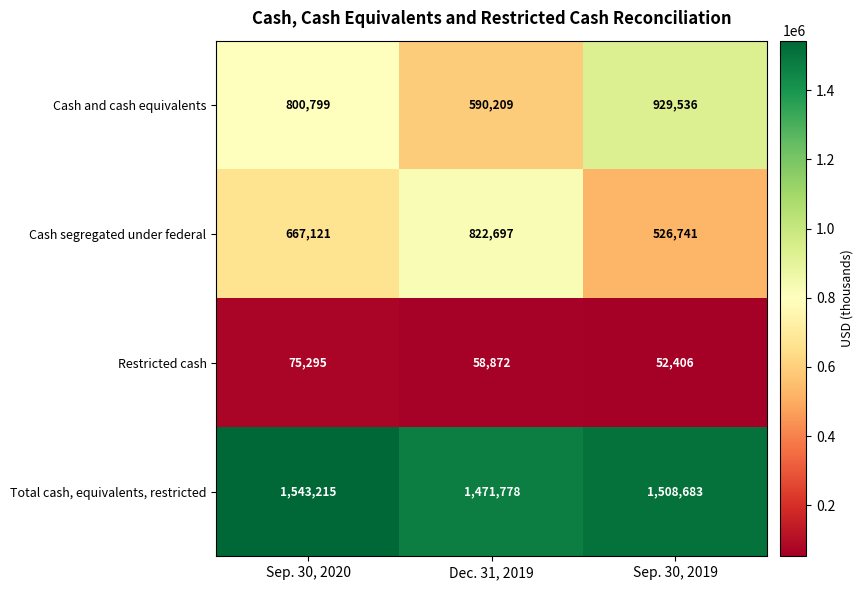

The value of Restricted cash at Sep. 30, 2020 is 75295. True or false?

True